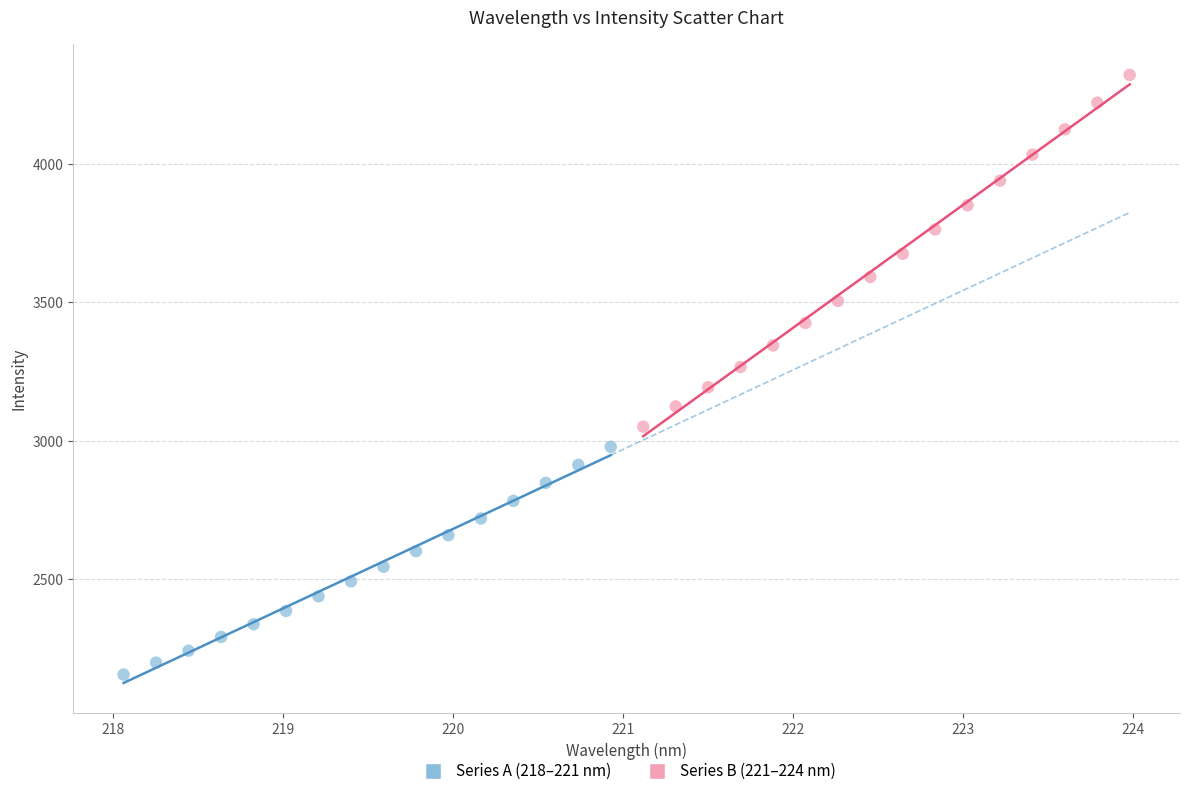

Which series contains the highest Y value?

Series B (221–224 nm)